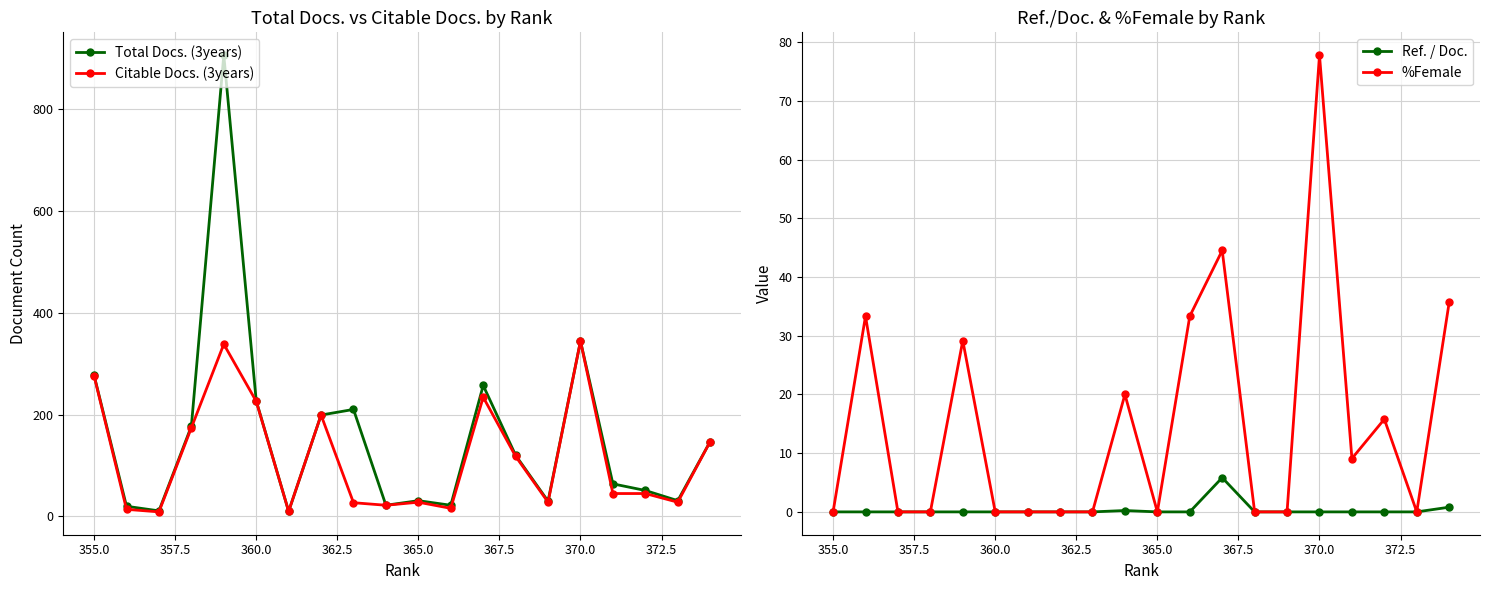

How many data points does each series have?

20